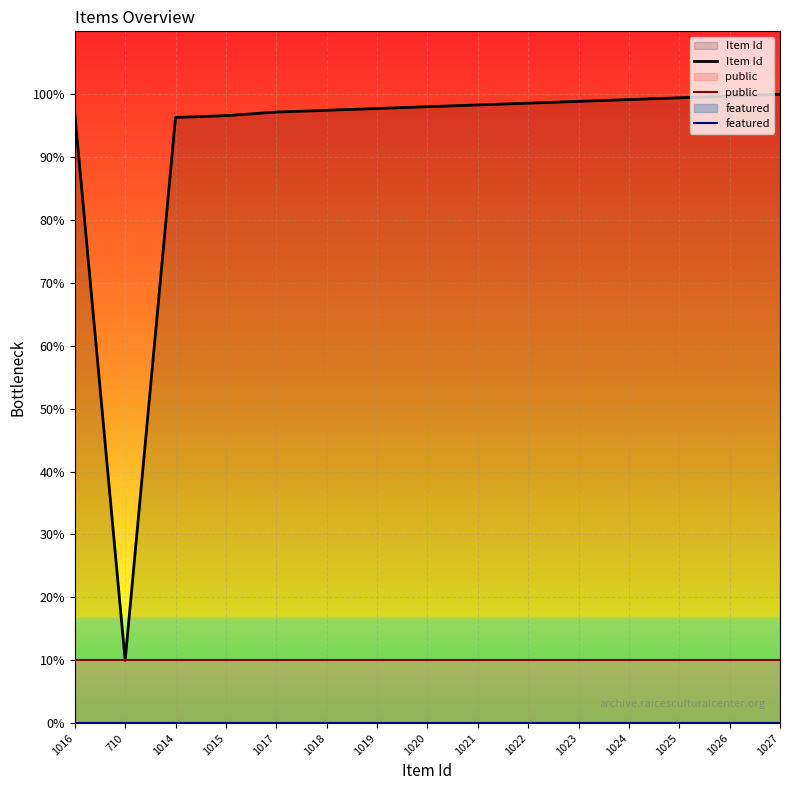

Reading left to right, what are all the values shown in this chart?

Item Id: 1016=968.8	710=100.0	1014=963.1	1015=965.9	1017=971.6	1018=974.4	1019=977.3	1020=980.1	1021=983.0	1022=985.8	1023=988.6	1024=991.5	1025=994.3	1026=997.2	1027=1000.0
public: 1016=100.0	710=100.0	1014=100.0	1015=100.0	1017=100.0	1018=100.0	1019=100.0	1020=100.0	1021=100.0	1022=100.0	1023=100.0	1024=100.0	1025=100.0	1026=100.0	1027=100.0
featured: 1016=0.0	710=0.0	1014=0.0	1015=0.0	1017=0.0	1018=0.0	1019=0.0	1020=0.0	1021=0.0	1022=0.0	1023=0.0	1024=0.0	1025=0.0	1026=0.0	1027=0.0